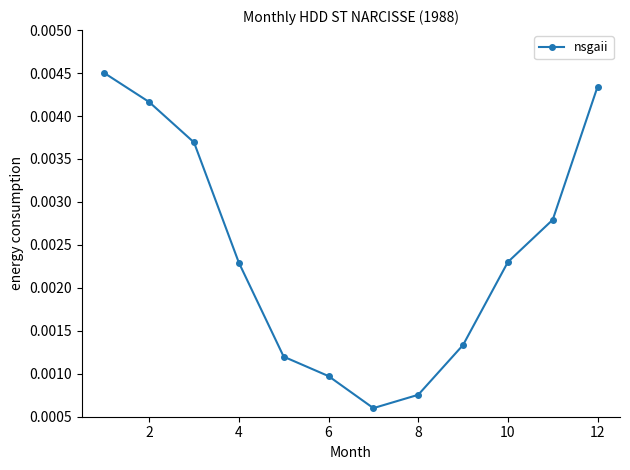

How many values are between 0 and 1?

12